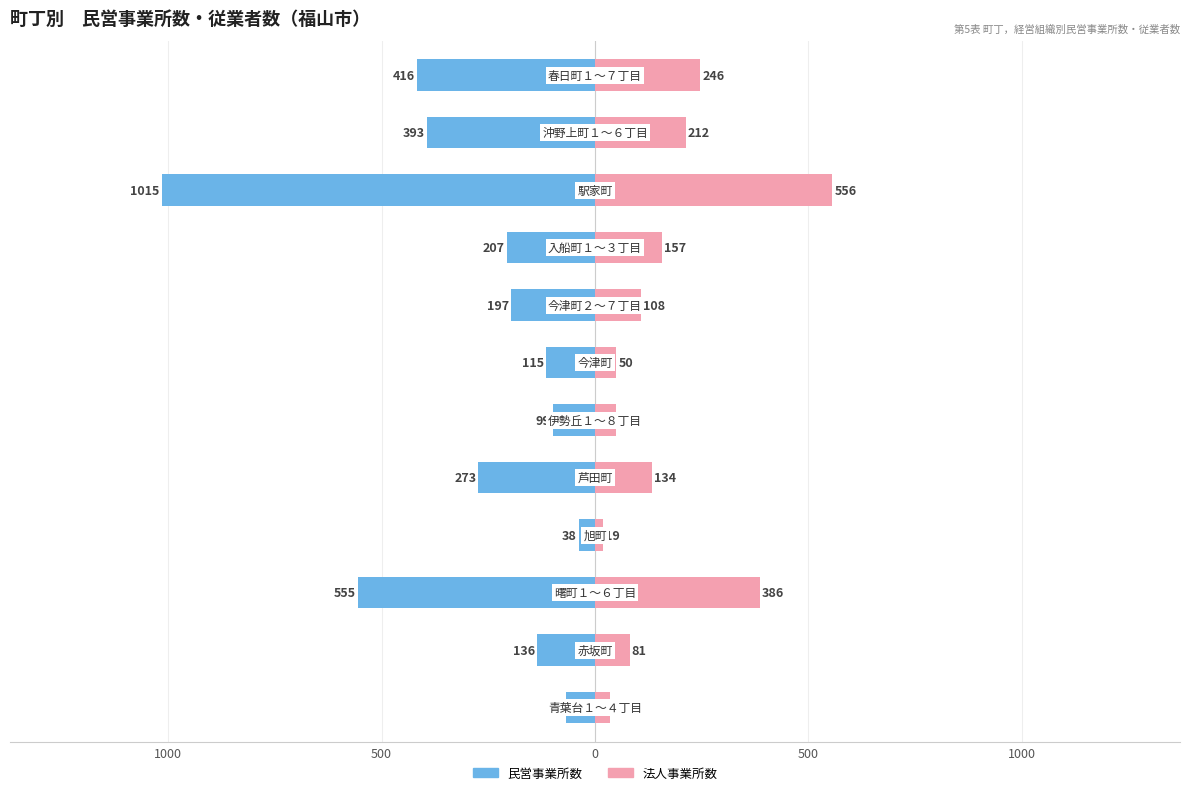

Between 500 and 9, which is larger?

500